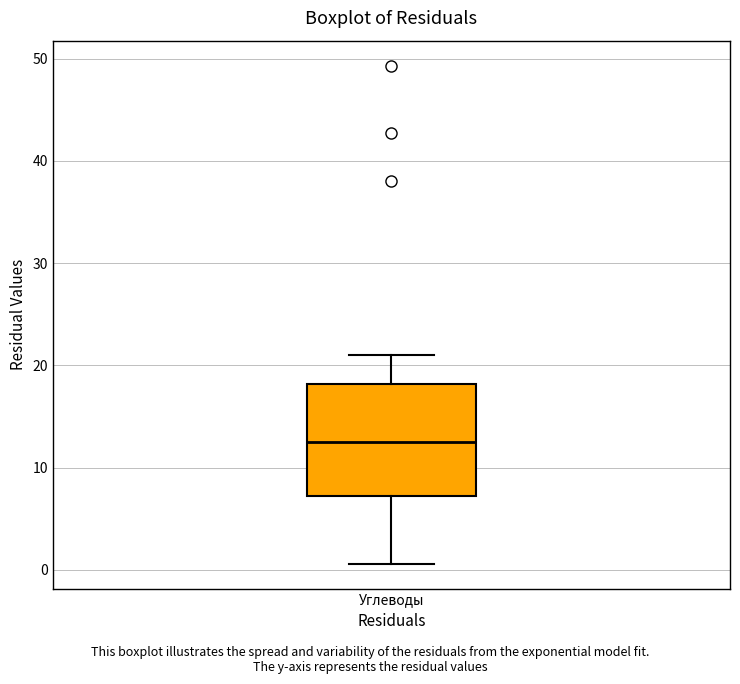

Where does the upper whisker of the box for Углеводы end on the y-axis? The values are not printed on the chart, so give them approximately, as read against the axis.

21